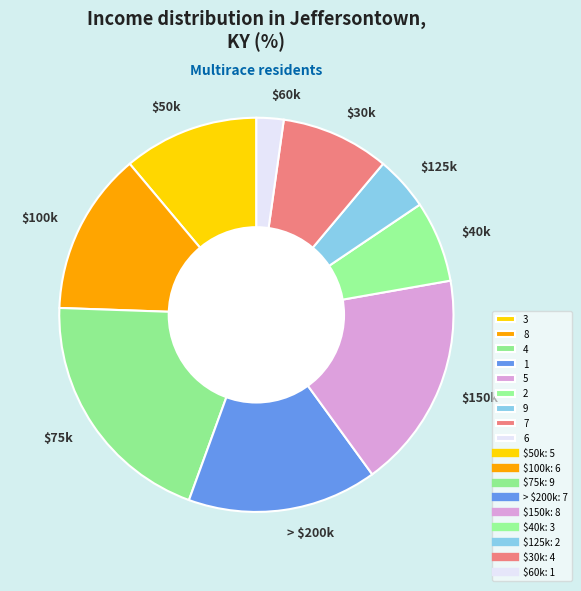

How many slices are in this pie chart?

9